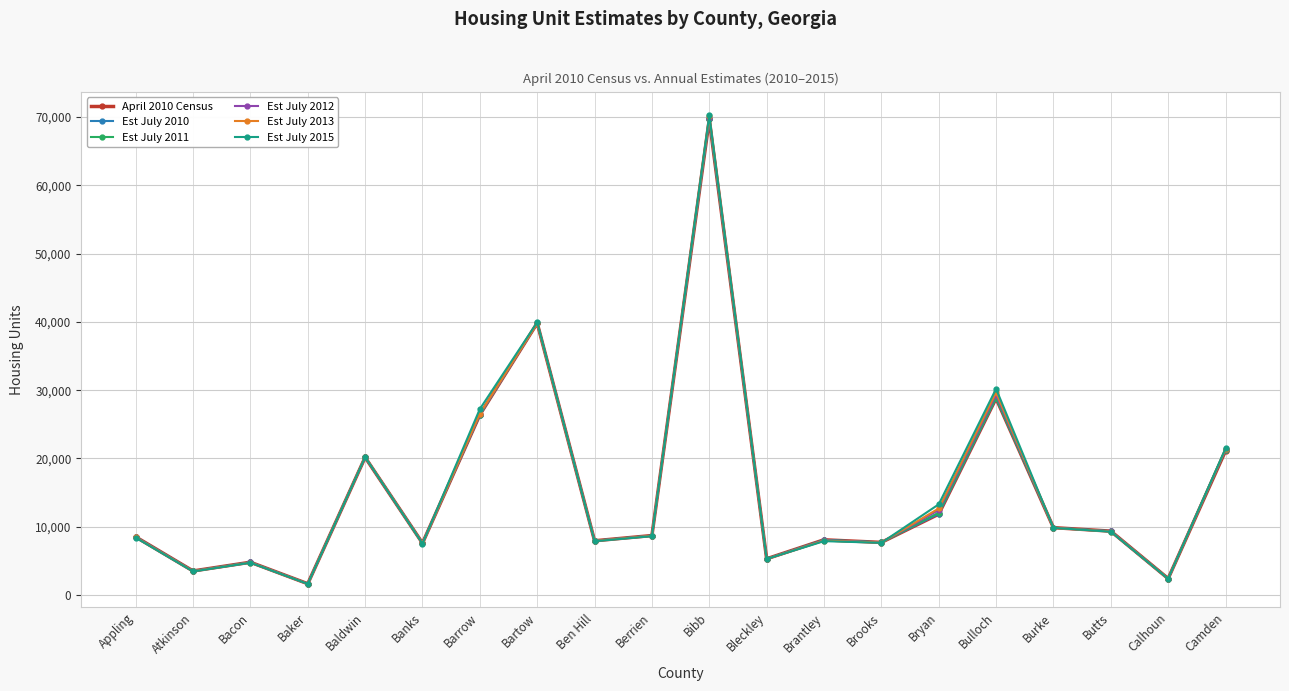

Which category has the highest value in the Est July 2010 series?

Bibb